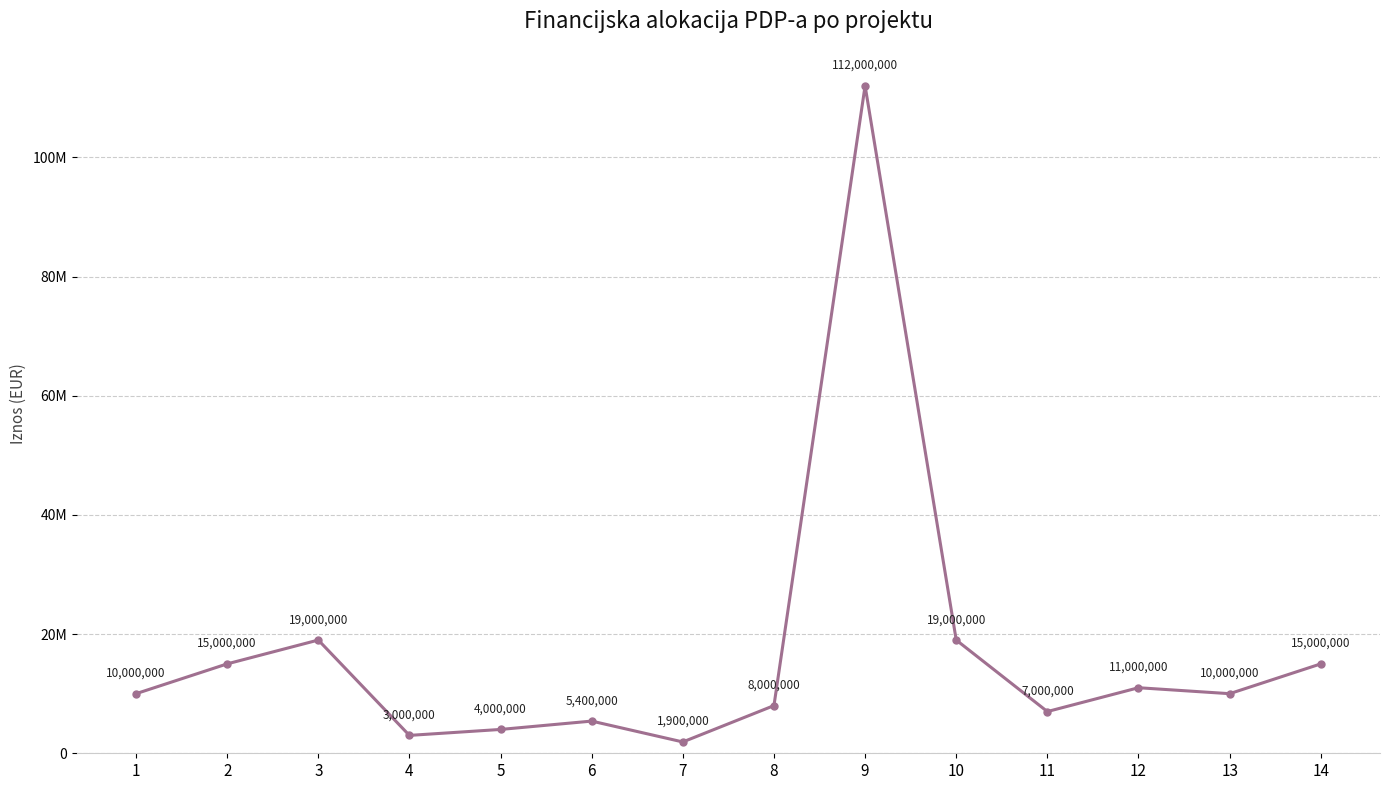

How many values are below 10000000?

6